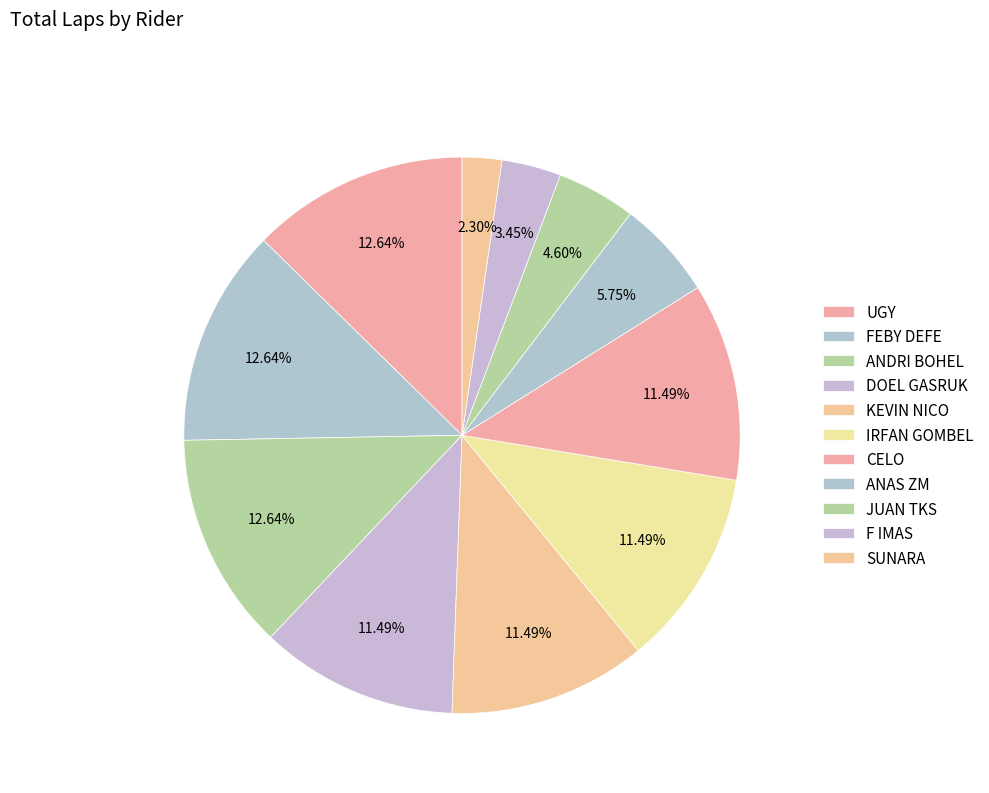

Does ANAS ZM represent more than half of the total?

No